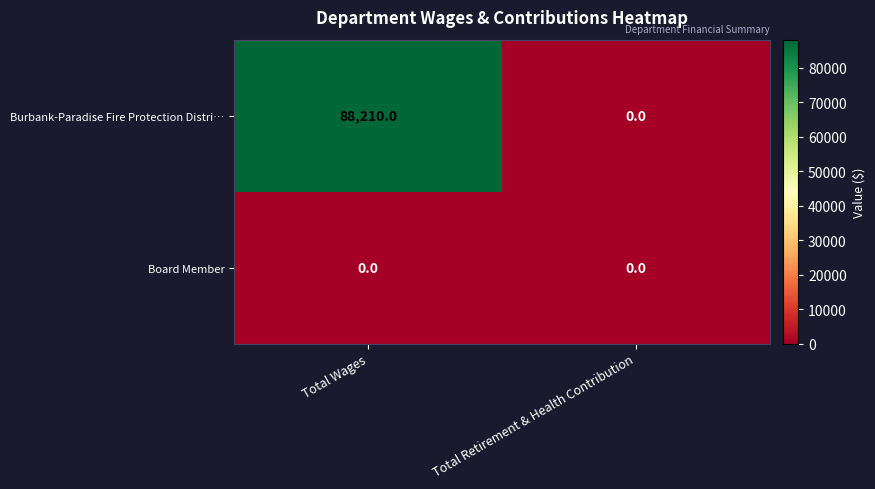

What is the difference between the Burbank-Paradise Fire Protection Distri… values at Total Retirement & Health Contribution and Total Wages?

88210